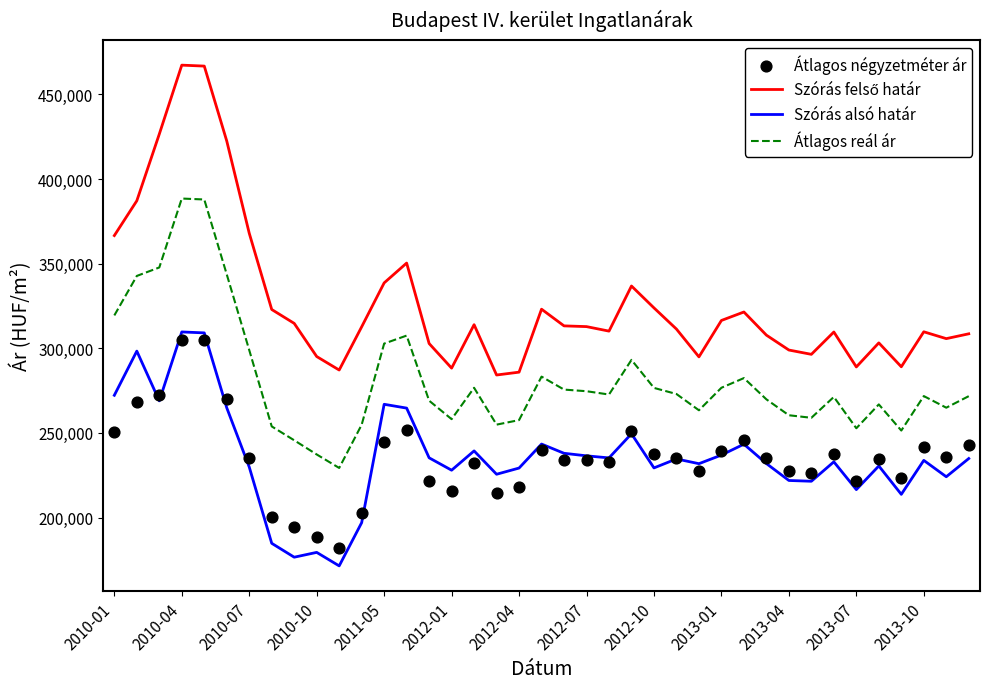

Which series contains the lowest Y value?

Szórás alsó határ